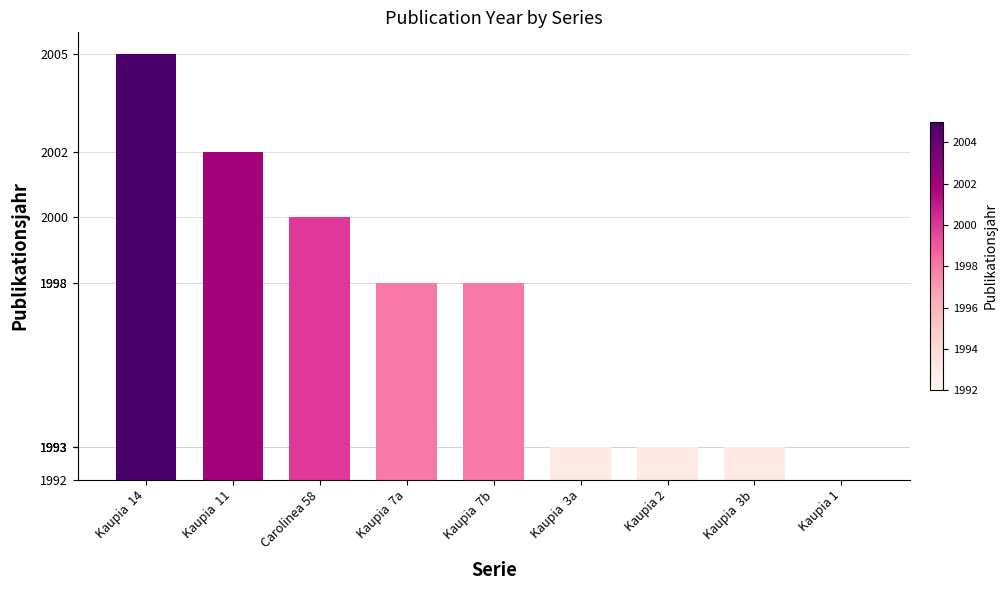

List the labels in order of value, largest first.

Kaupia  14, Kaupia  11, Carolinea 58, Kaupia  7a, Kaupia  7b, Kaupia  3a, Kaupia 2, Kaupia  3b, Kaupia 1